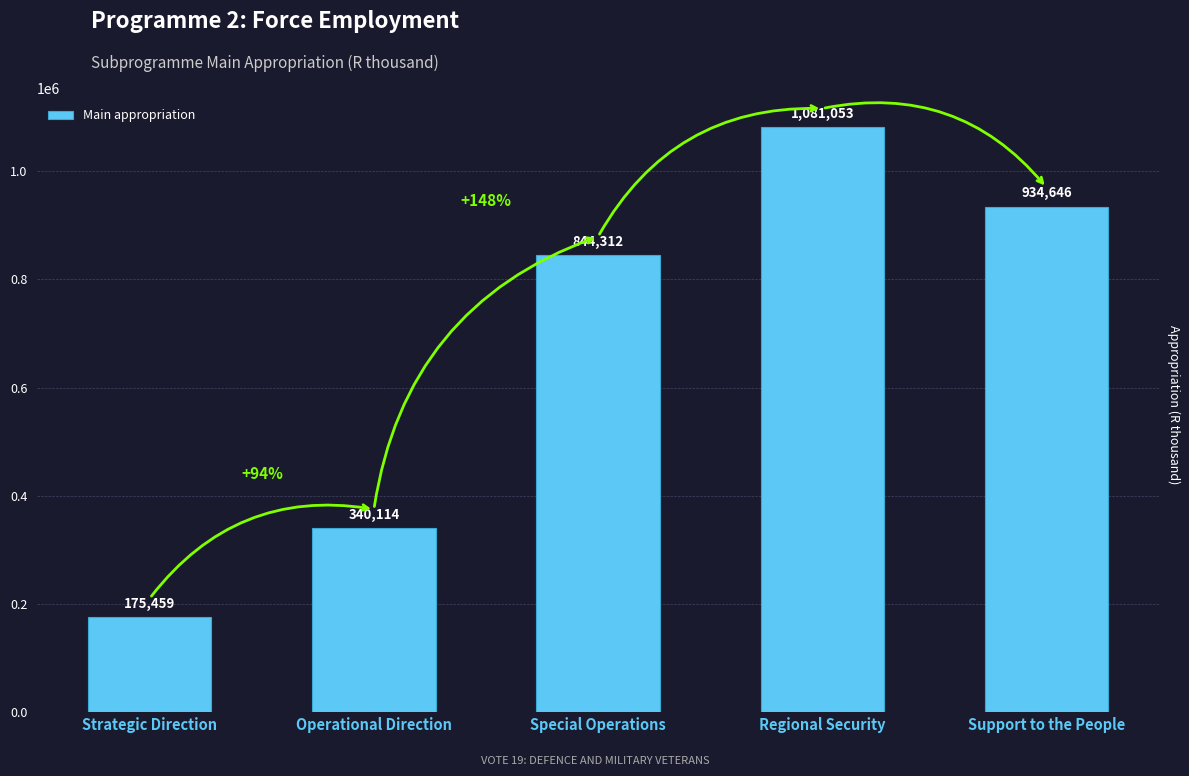

What is the label of the 1st bar from the right?

Support to the People